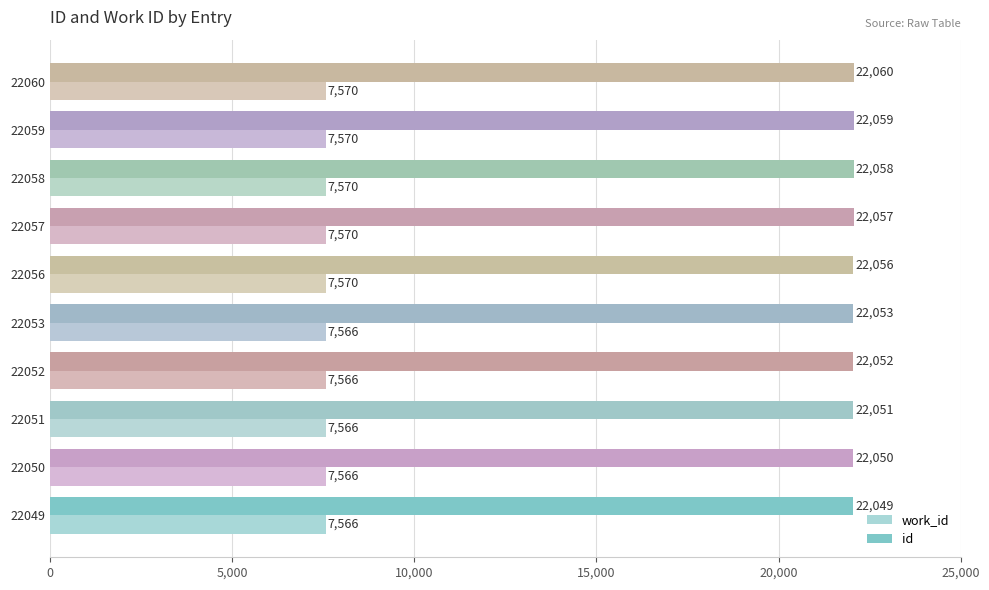

What is the highest value of the id series?

22060